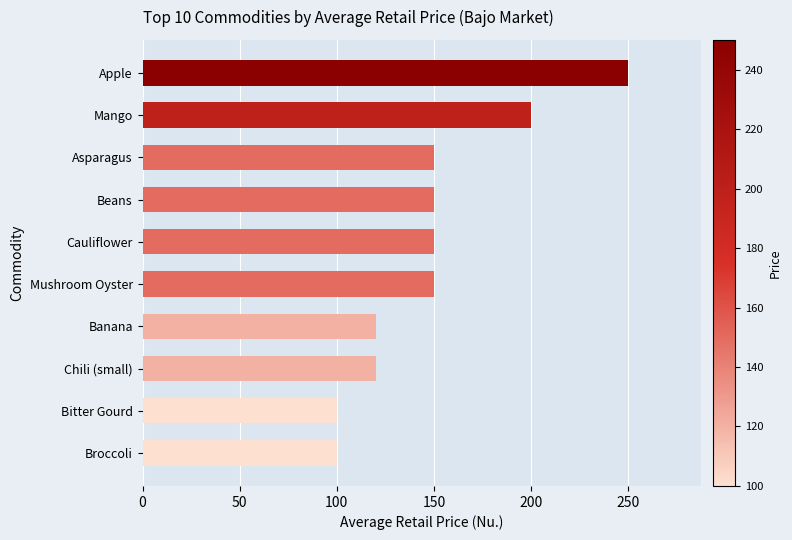

Which category has the highest value across all series?

Apple